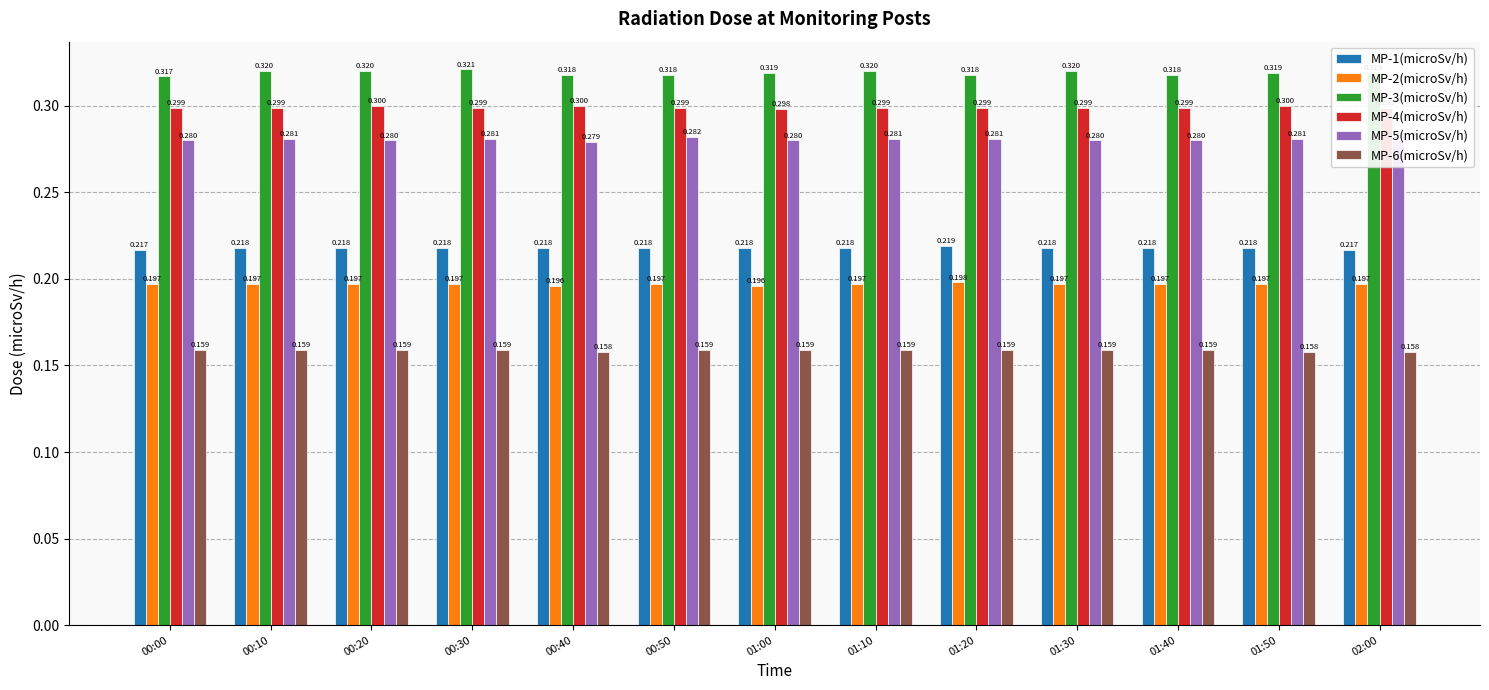

Is the value of MP-4(microSv/h) at 01:40 greater than the value of MP-2(microSv/h) at 01:40?

Yes